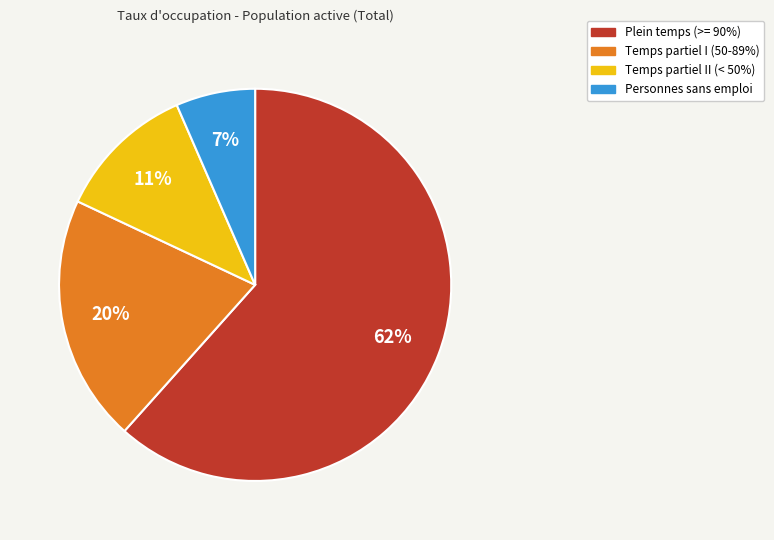

To the nearest percent, what portion does Temps partiel II (< 50%) represent?

11%